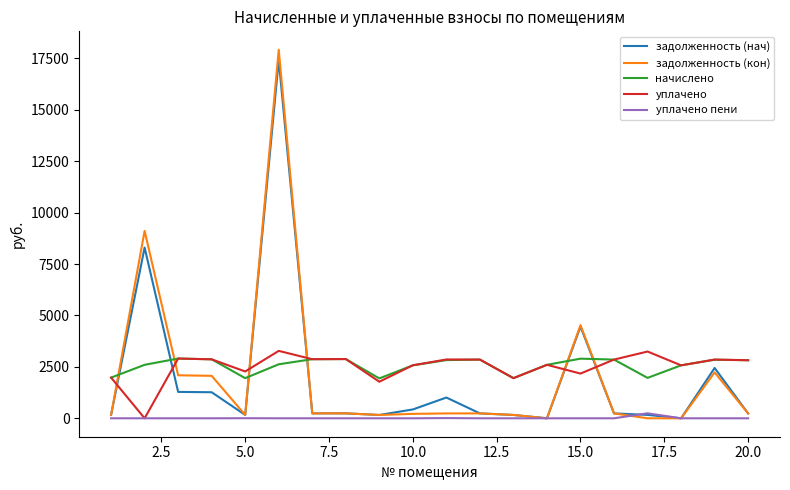

Which series has the widest spread of values?

задолженность (кон)